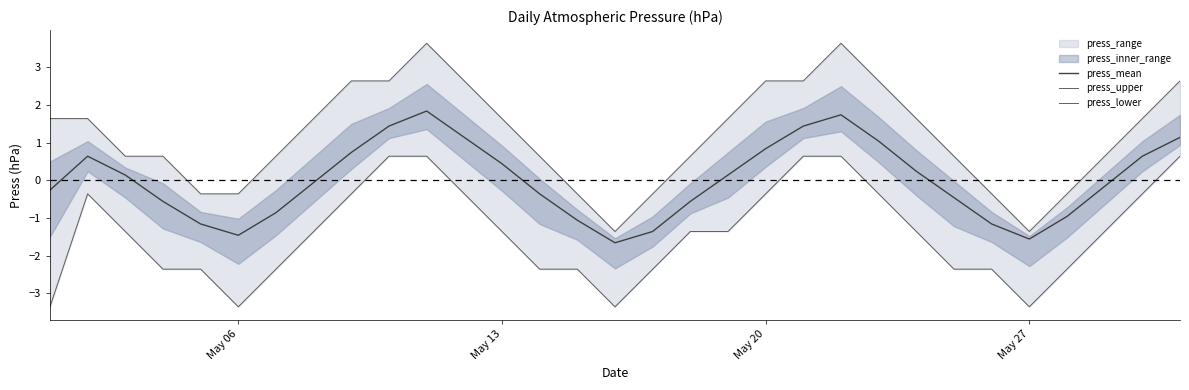

The value of press_mean at May 06 is -0.6. True or false?

False